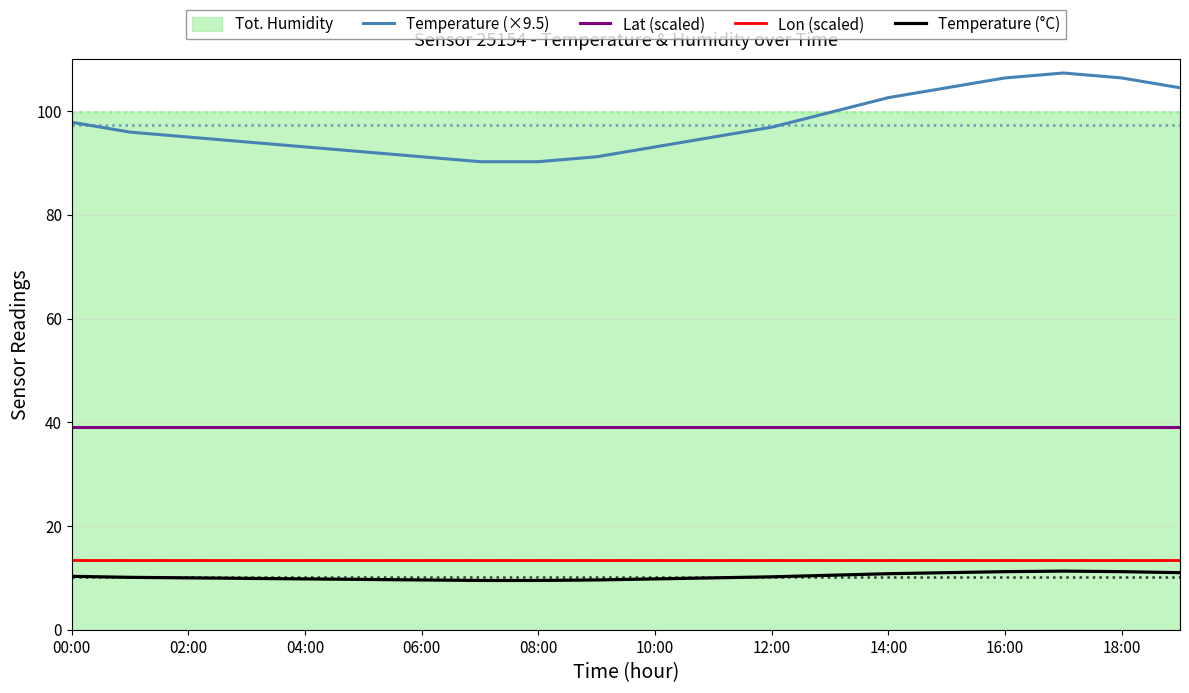

True or false: Lat (scaled) and Lon (scaled) intersect in this chart.

False